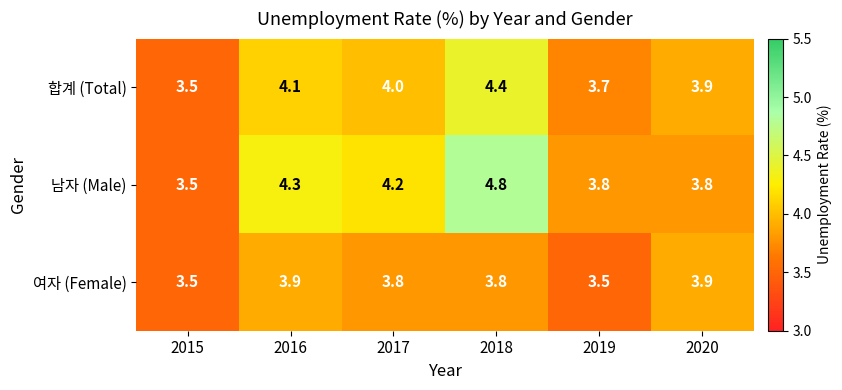

At which category does the chart reach its peak across all series?

2018